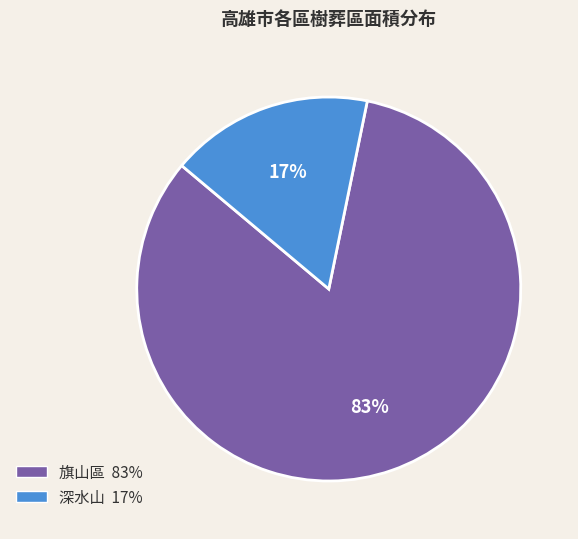

Is 深水山 the majority of the pie?

No